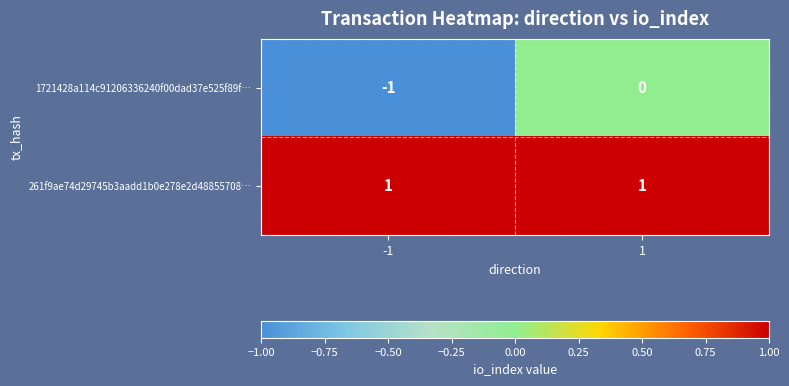

Is it true that 1721428a114c91206336240f00dad37e525f89f… equals 0 at 1?

True